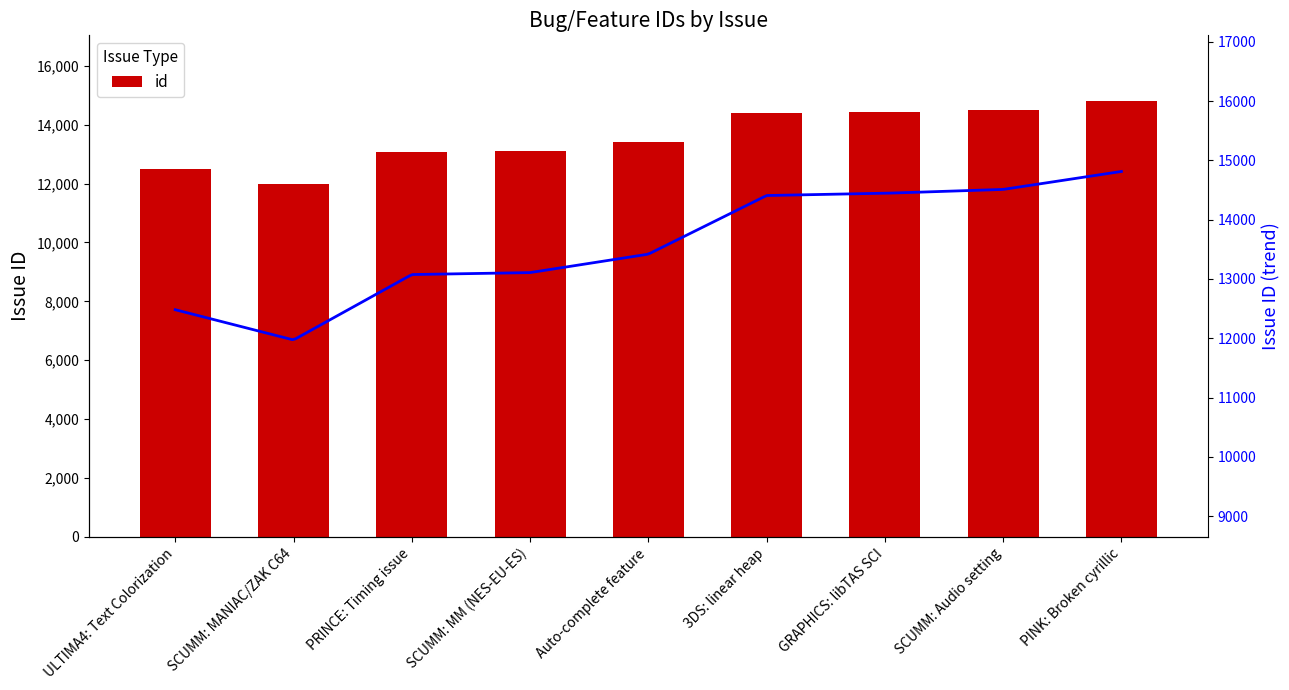

List the labels in order of value, smallest first.

SCUMM: MANIAC/ZAK C64, ULTIMA4: Text Colorization, PRINCE: Timing issue, SCUMM: MM (NES-EU-ES), Auto-complete feature, 3DS: linear heap, GRAPHICS: libTAS SCI, SCUMM: Audio setting, PINK: Broken cyrillic